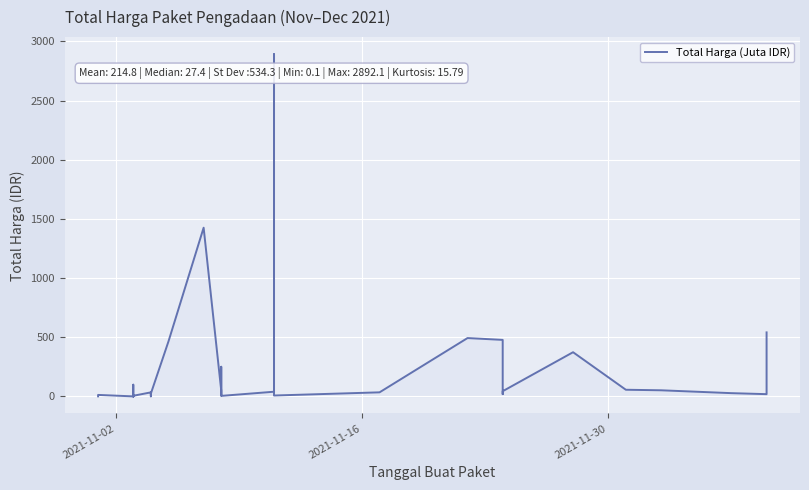

What is the label of the 34th point from the right?

2021-11-16